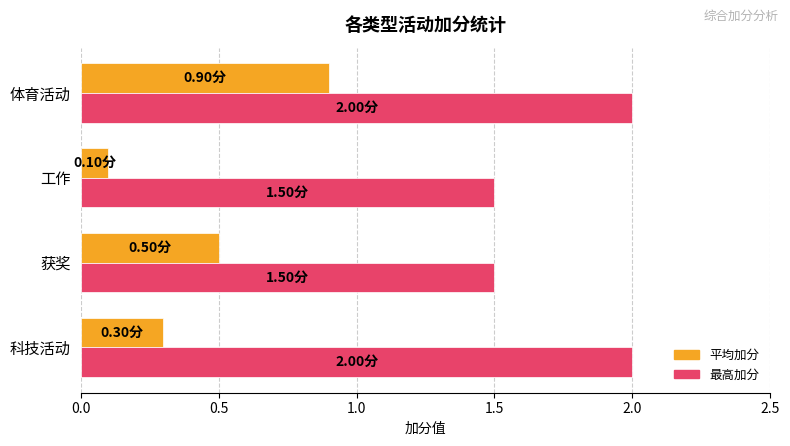

Which category has the highest value in the 平均加分 series?

体育活动